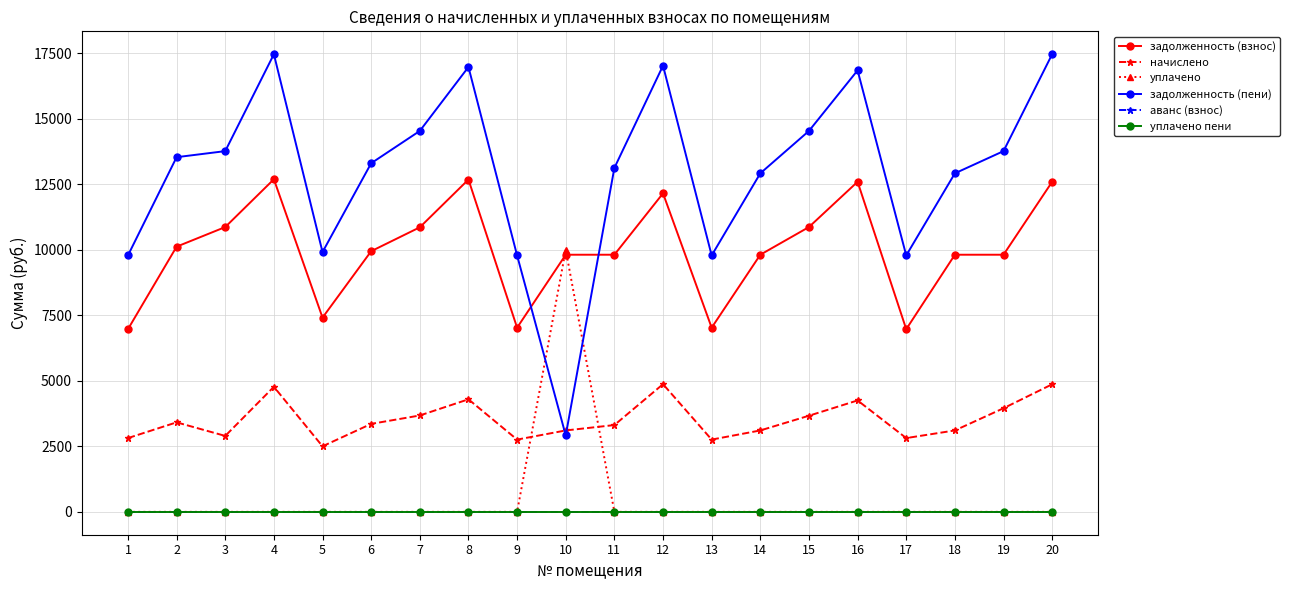

True or false: аванс (взнос) has a value of 0.0 at 20.

True